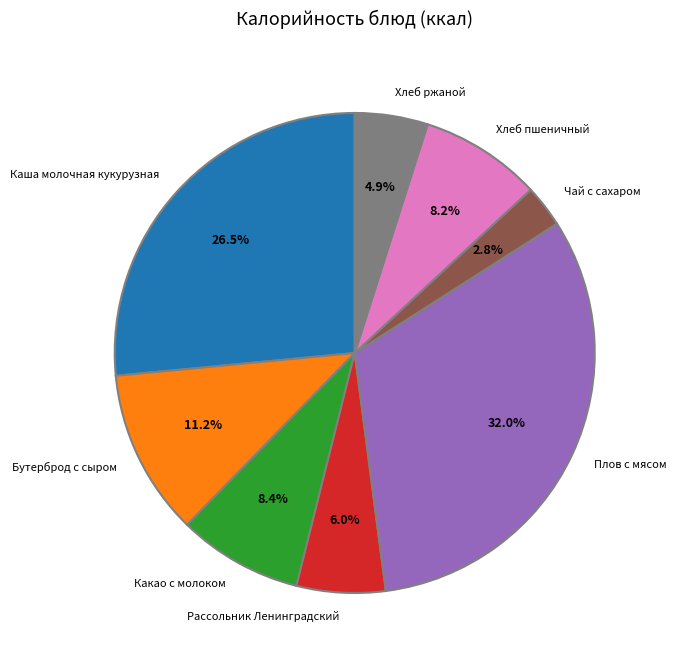

To the nearest percent, what is the combined percentage of Каша молочная кукурузная and Рассольник Ленинградский?

32%